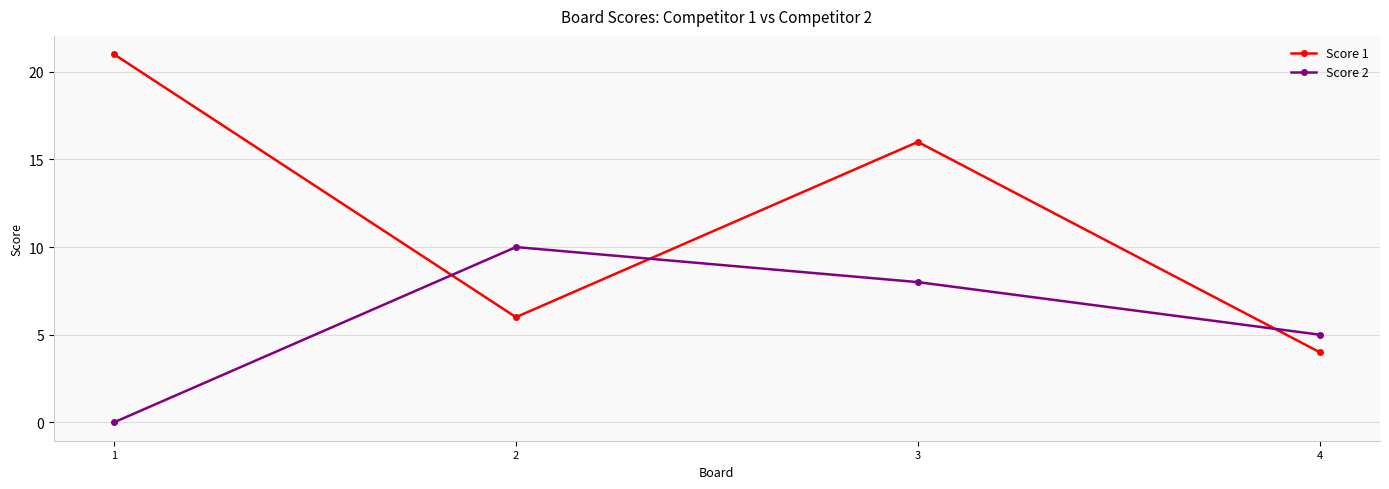

Between 3 and 4, which series saw the biggest shift?

Score 1